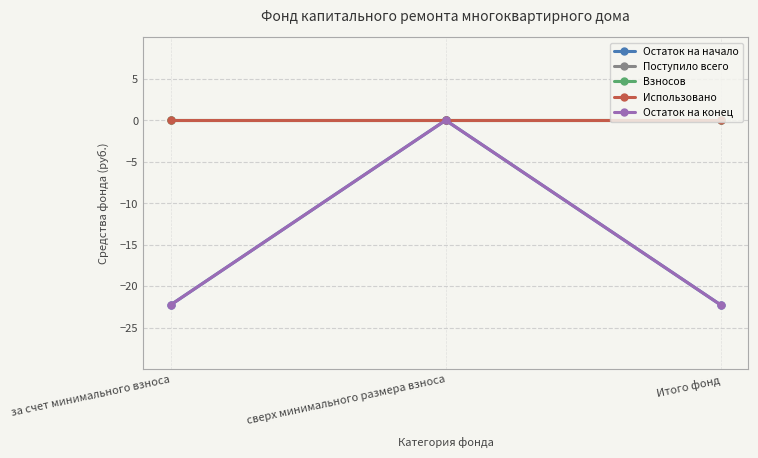

Is this an area chart (filled region under the line)?

No